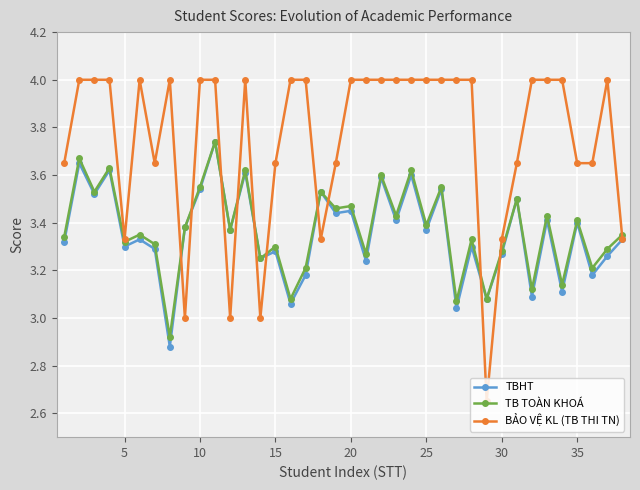

What is the value of the BẢO VỆ KL (TB THI TN) point at the 28th from the left?

4.0